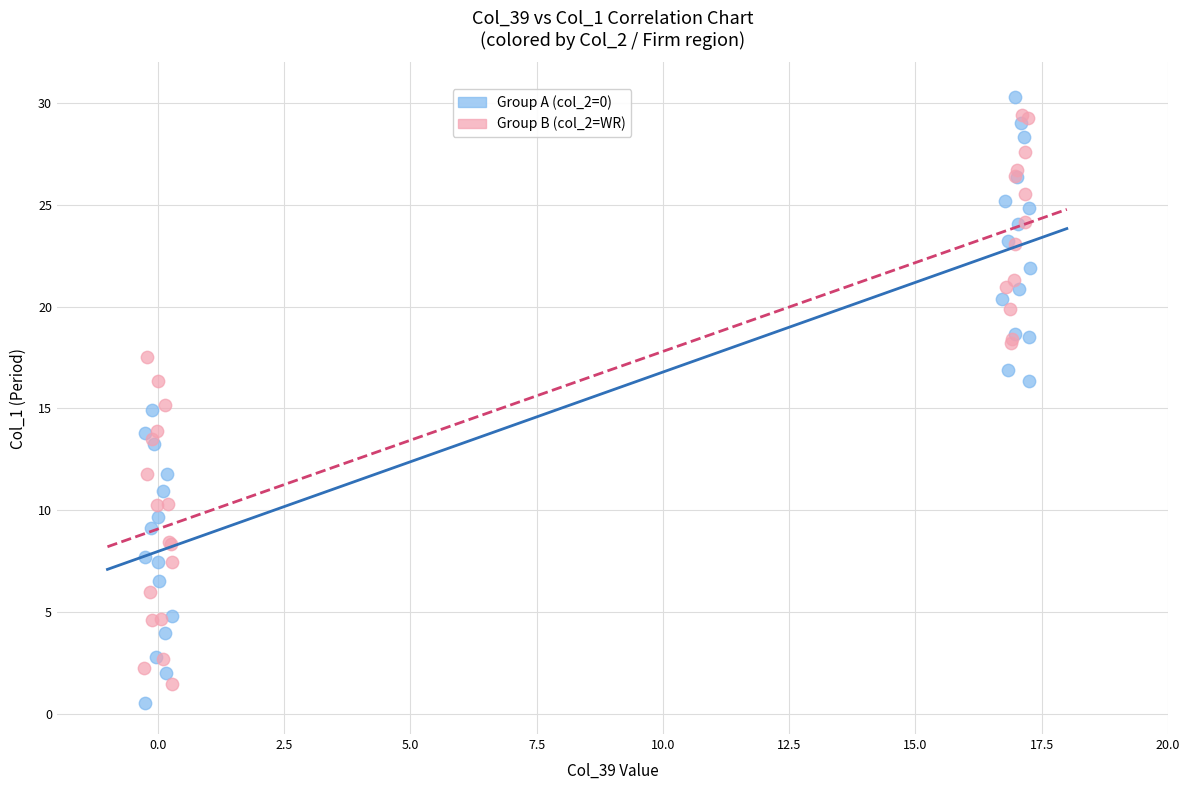

What are all the series names shown in the legend?

Group A (col_2=0), Group B (col_2=WR)